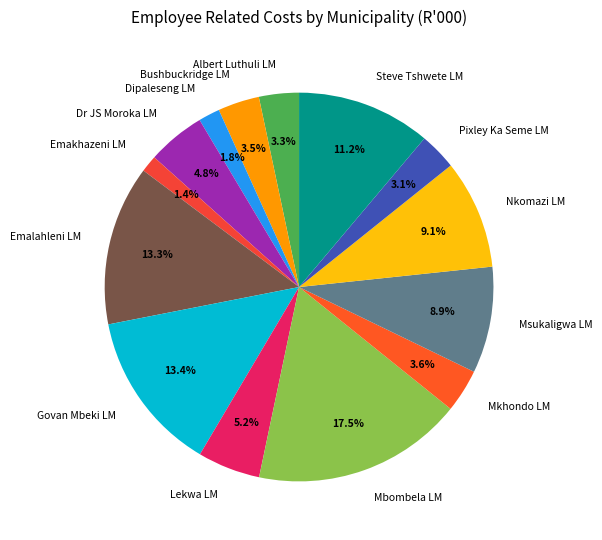

Between Pixley Ka Seme LM and Emalahleni LM, which is larger?

Emalahleni LM